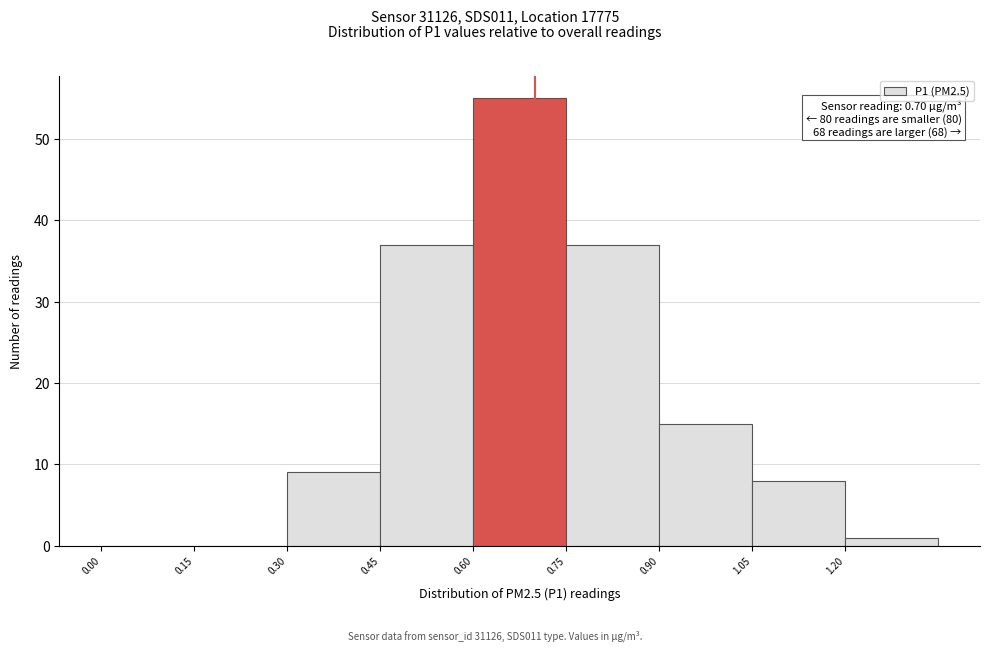

Over which range of the x-axis is the bar tallest?

0.60 to 0.75